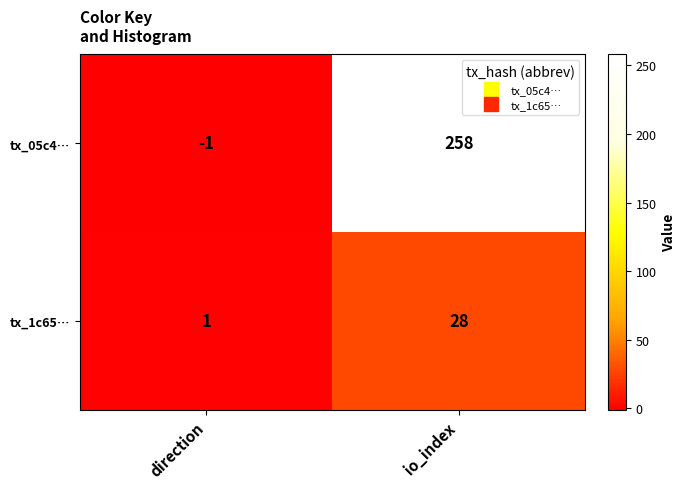

Rank the categories by tx_1c65… value from lowest to highest.

direction, io_index